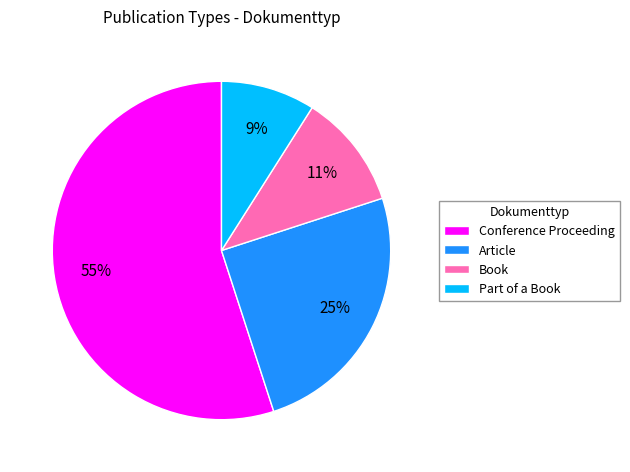

How many slices are in this pie chart?

4